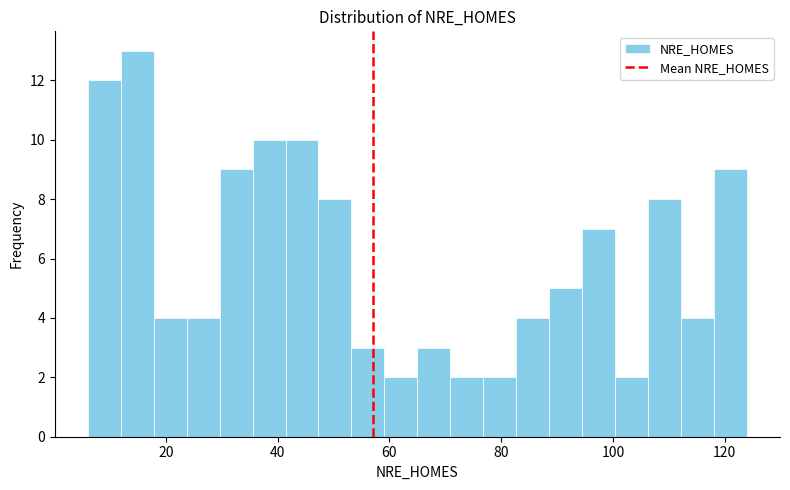

Read against the x-axis, roughly where is the centre of the tallest bar?

14